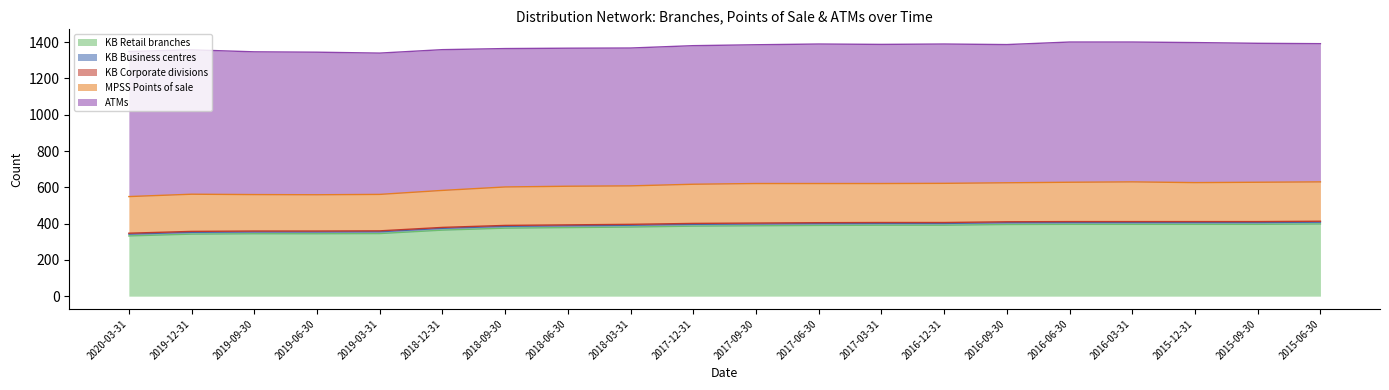

Does the chart display data point markers on the line(s)?

No